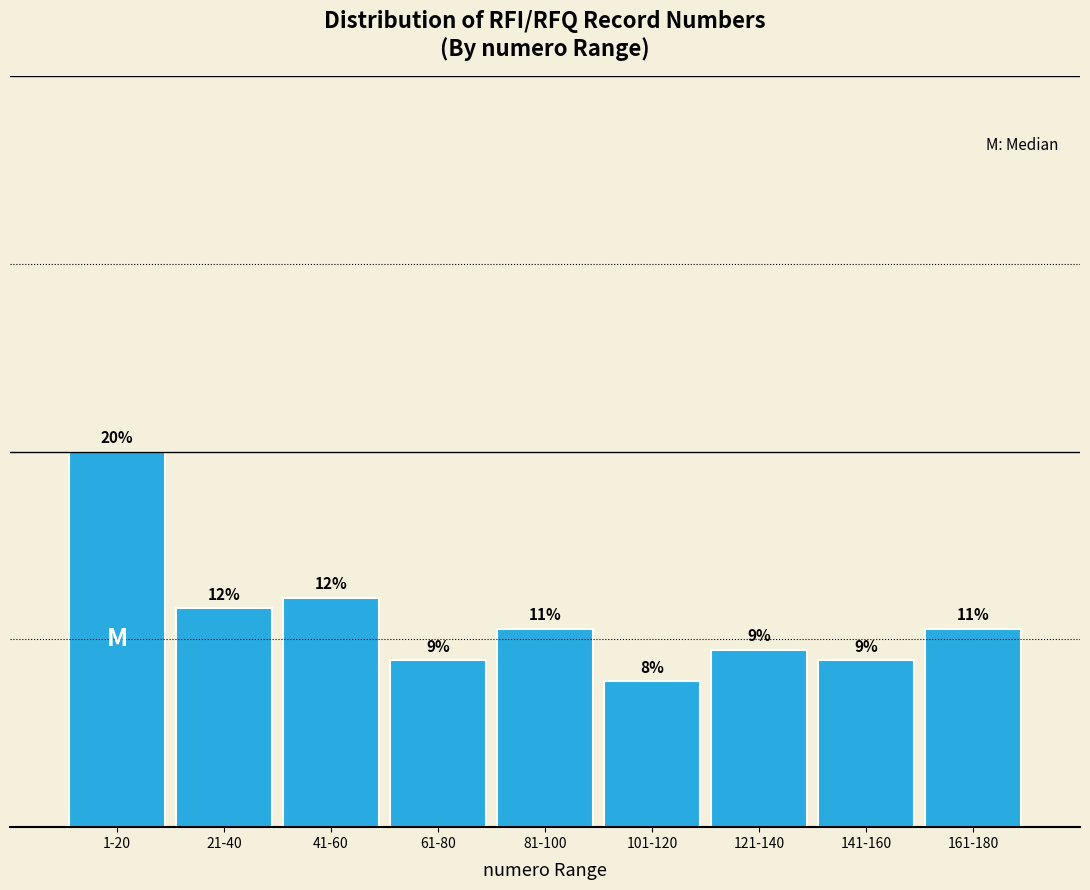

Does the chart contain any negative values?

No